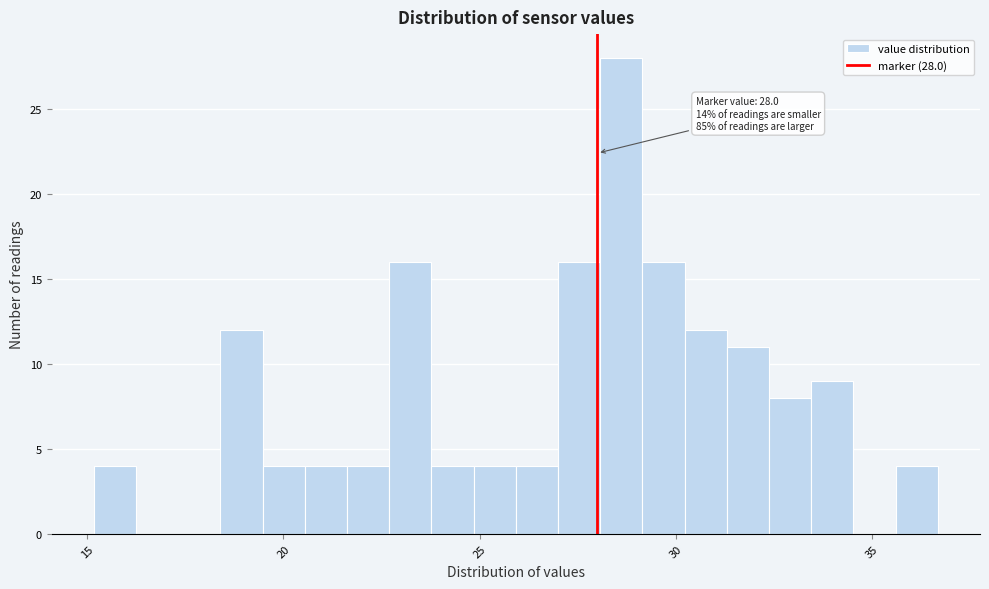

Read against the x-axis, roughly where is the centre of the tallest bar?

28.5